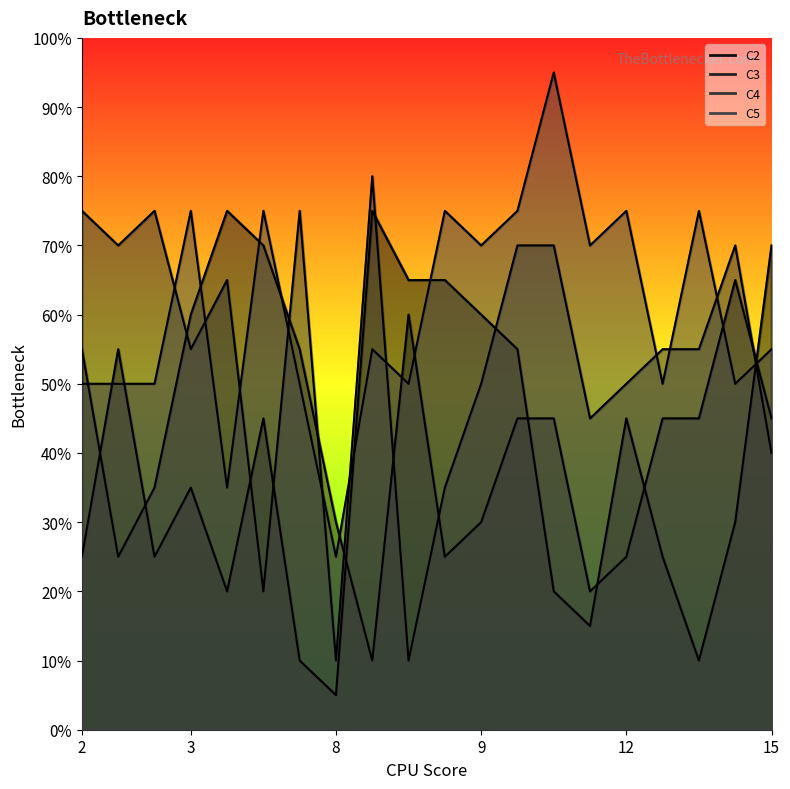

Rank the series at 9 from highest to lowest value.

C5, C2, C4, C3